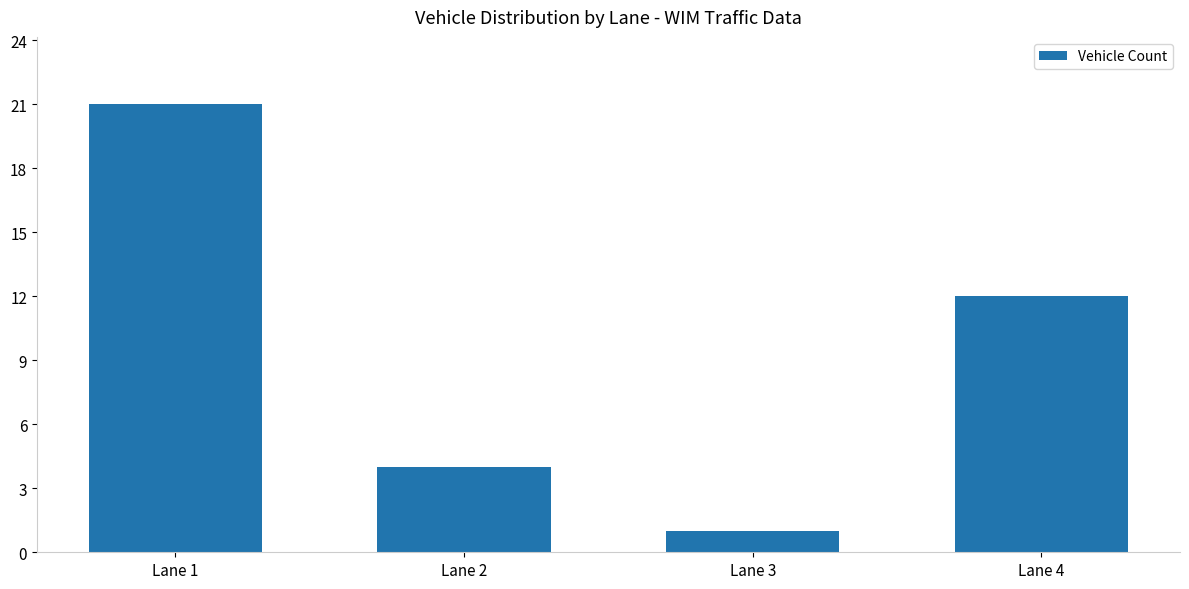

What is the approximate value at Lane 2?

4